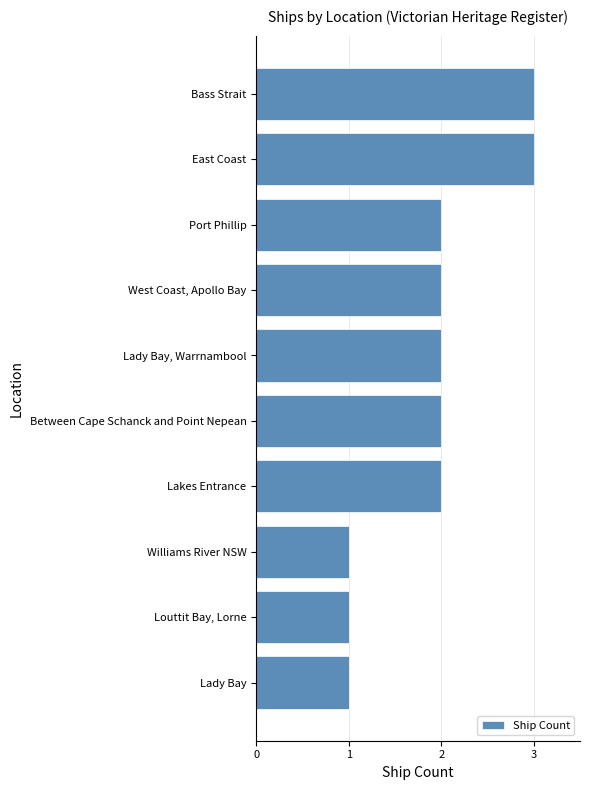

What is the label of the 10th bar from the top?

Lady Bay